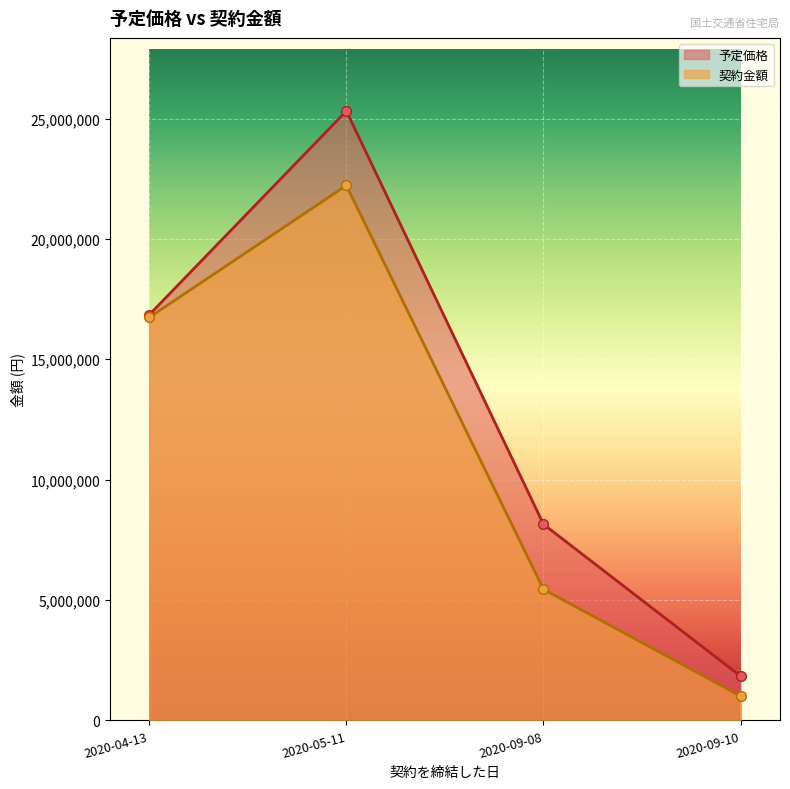

What is the label of the 4th point from the left?

2020-09-10